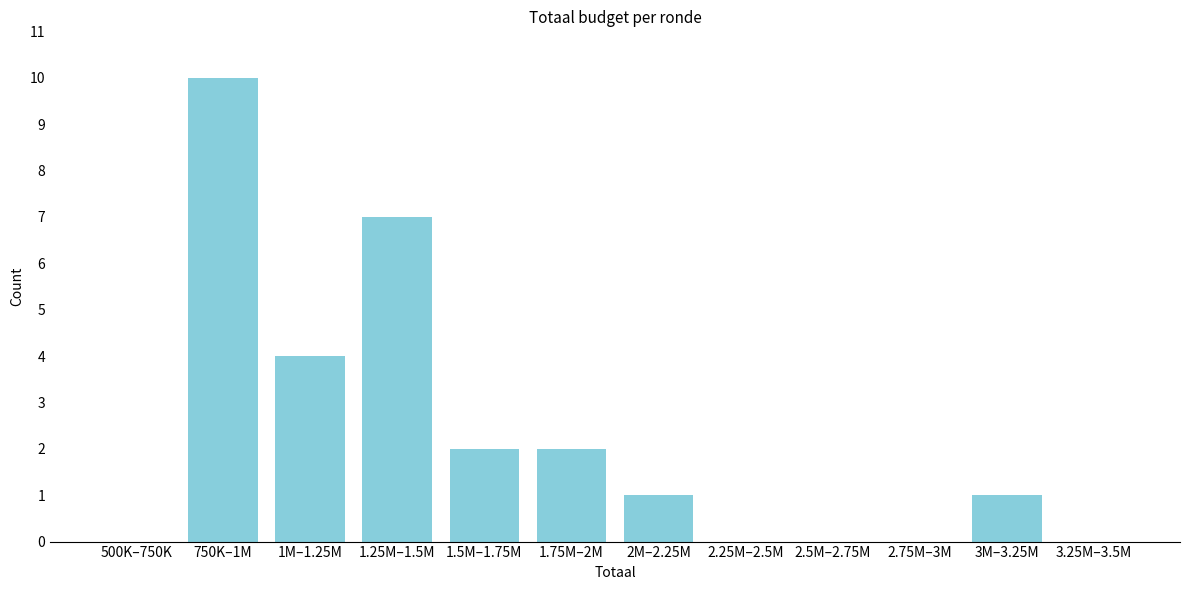

Reading left to right, extract all data points from this chart.

500K–750K=0	750K–1M=10	1M–1.25M=4	1.25M–1.5M=7	1.5M–1.75M=2	1.75M–2M=2	2M–2.25M=1	2.25M–2.5M=0	2.5M–2.75M=0	2.75M–3M=0	3M–3.25M=1	3.25M–3.5M=0